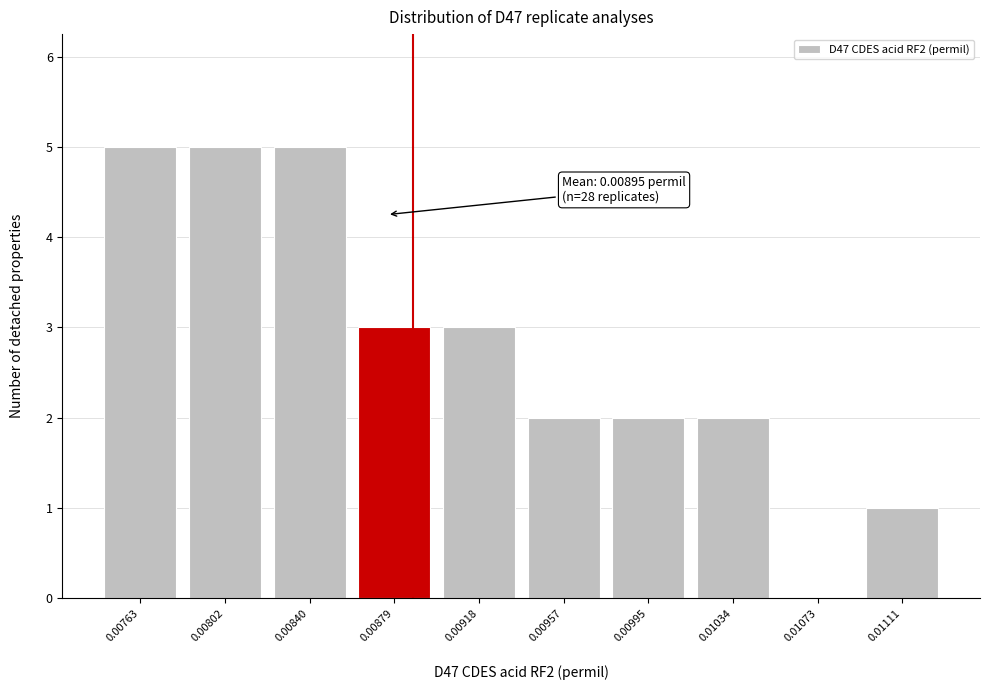

Reading left to right, extract all data points from this chart.

0.00763=5	0.00802=5	0.00840=5	0.00879=3	0.00918=3	0.00957=2	0.00995=2	0.01034=2	0.01073=0	0.01111=1